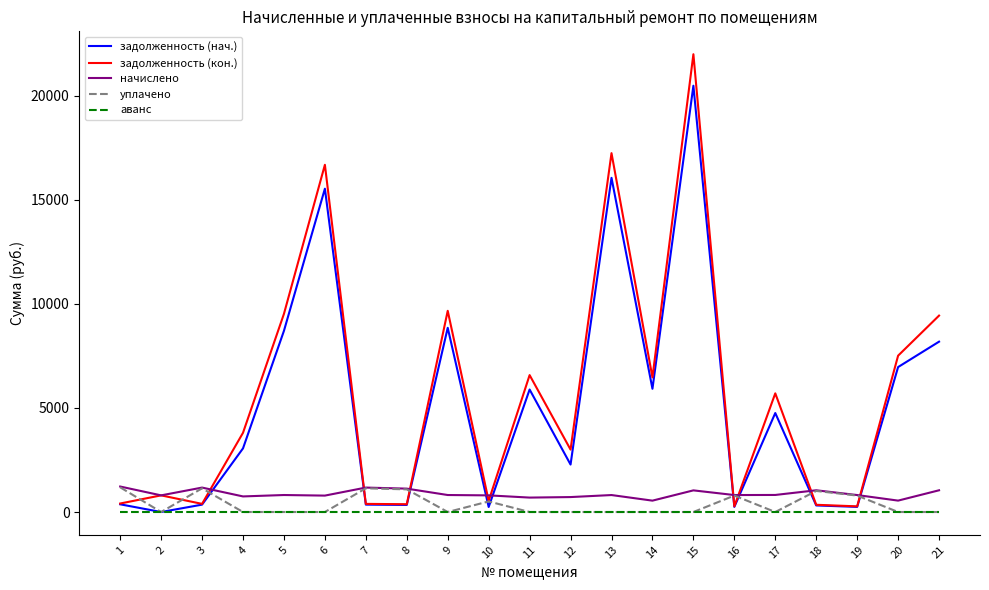

Which series has the largest total across all categories?

задолженность (кон.)